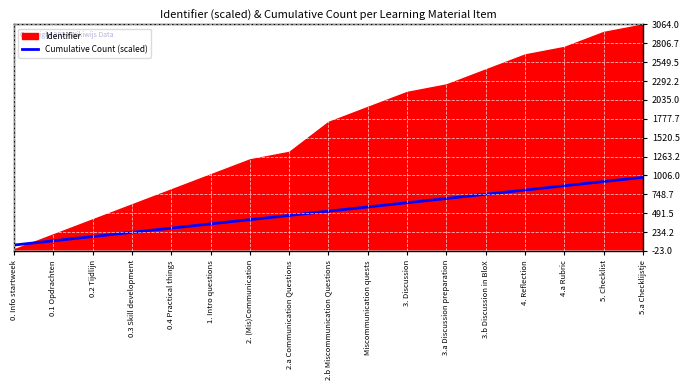

The value of Cumulative Count (scaled) at 0.4 Practical things is 469.4. True or false?

False